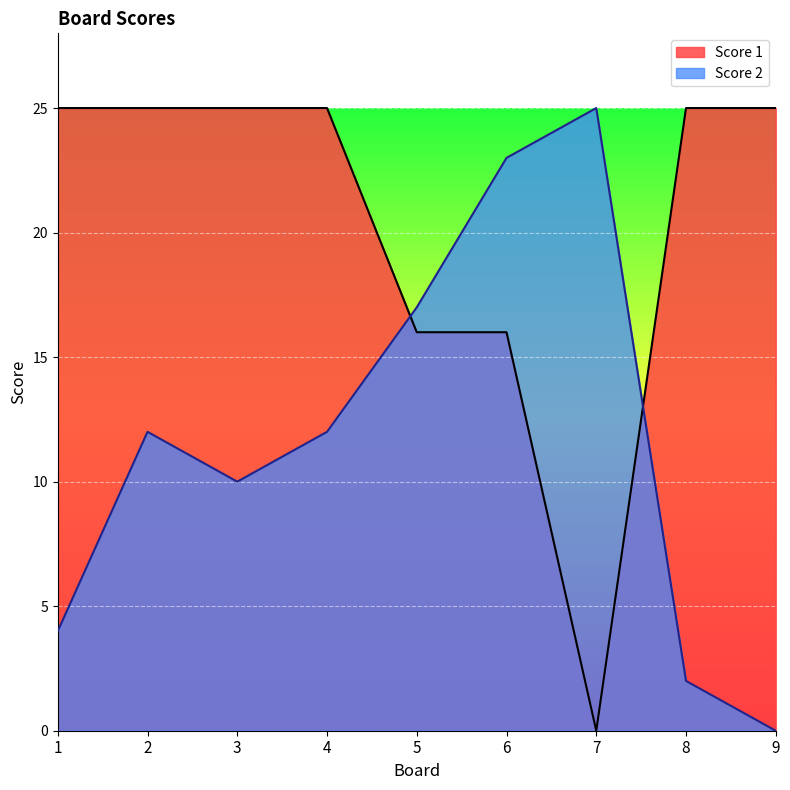

What is the sum of the Score 1 values at 8 and 4?

50